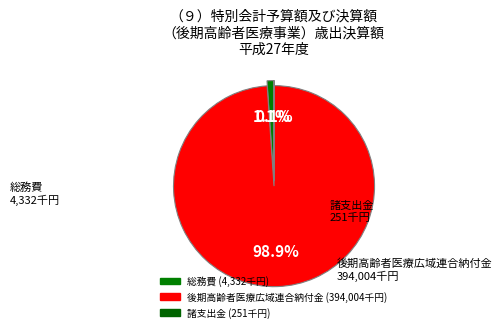

The 総務費 slice represents 6% of the pie. True or false?

False